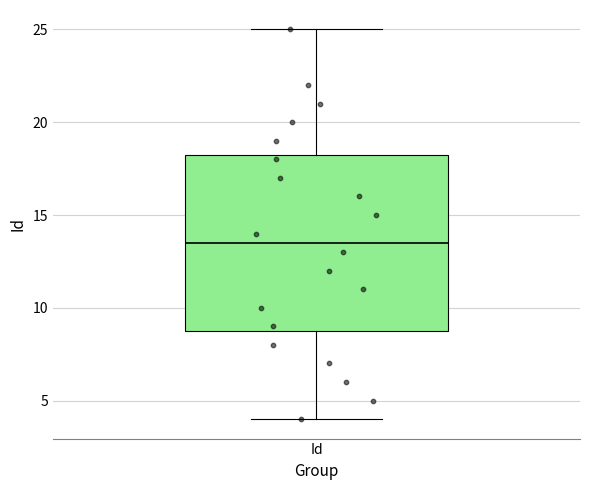

Read this box plot against the y-axis: the position of the median line, the range covered by the box, and the ends of both whiskers. The values are not printed on the chart, so give them approximately, as read against the axis.

median 13.5, box 9.0 to 18.5, whiskers 4.0 to 25.0